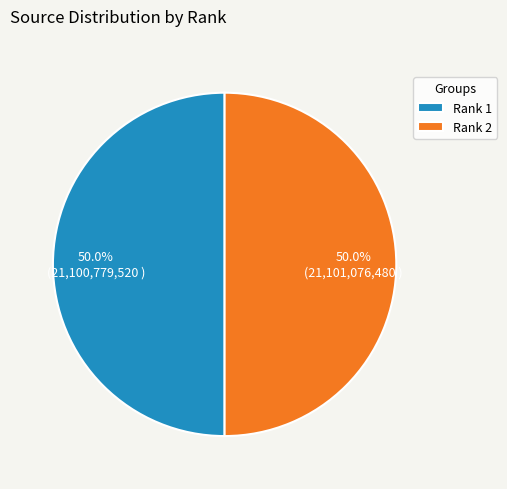

True or false: Rank 1 accounts for 36% of the total.

False